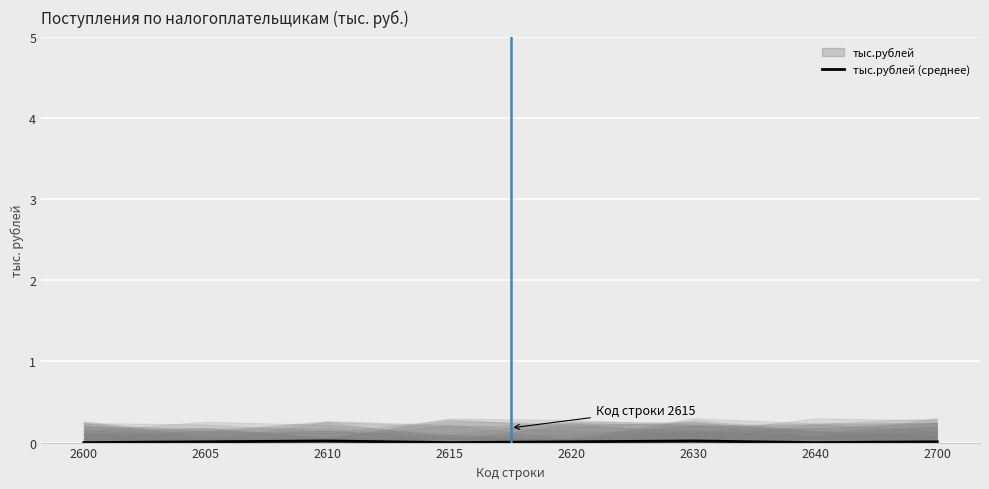

How many values exceed 0?

5